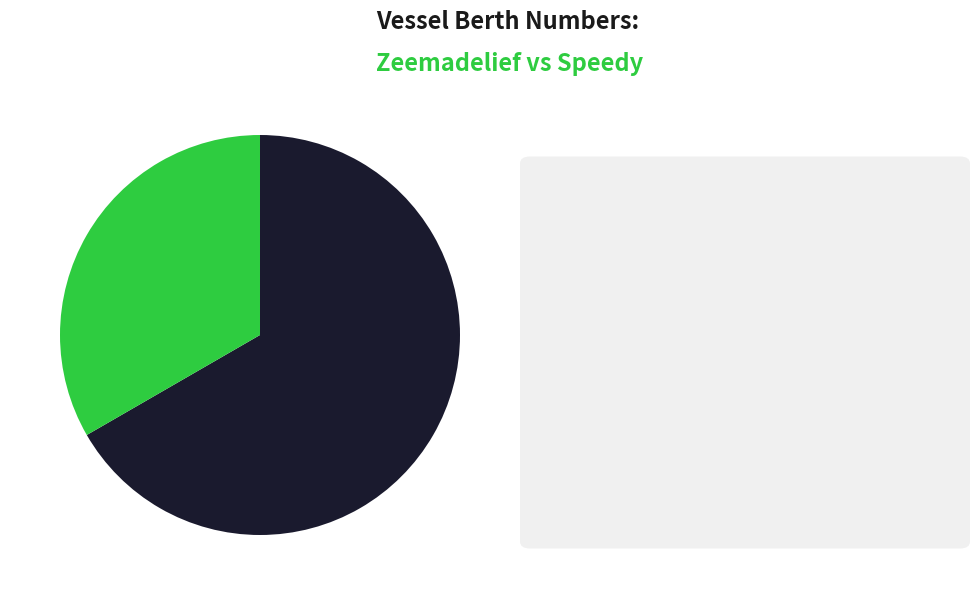

Does any single category account for the majority?

Yes